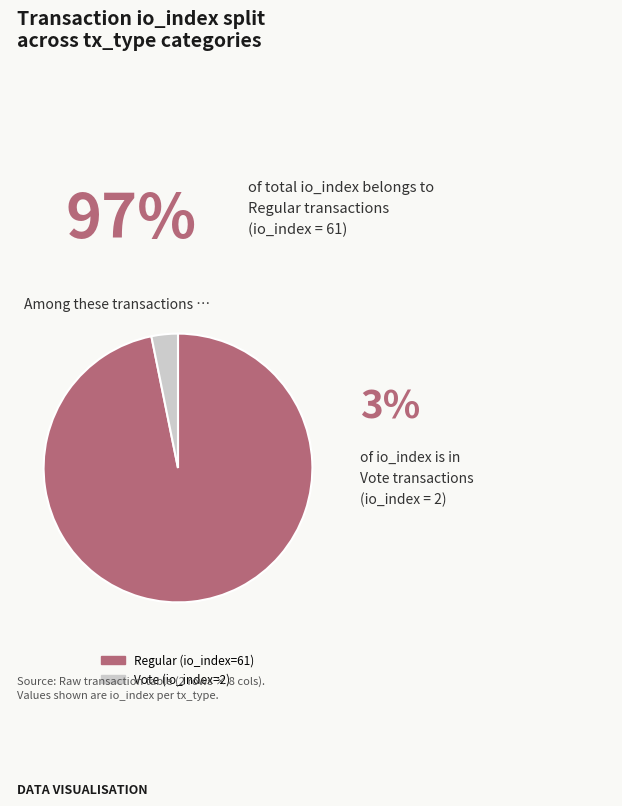

Which has a higher value, Vote (io_index=2) or Regular (io_index=61)?

Regular (io_index=61)